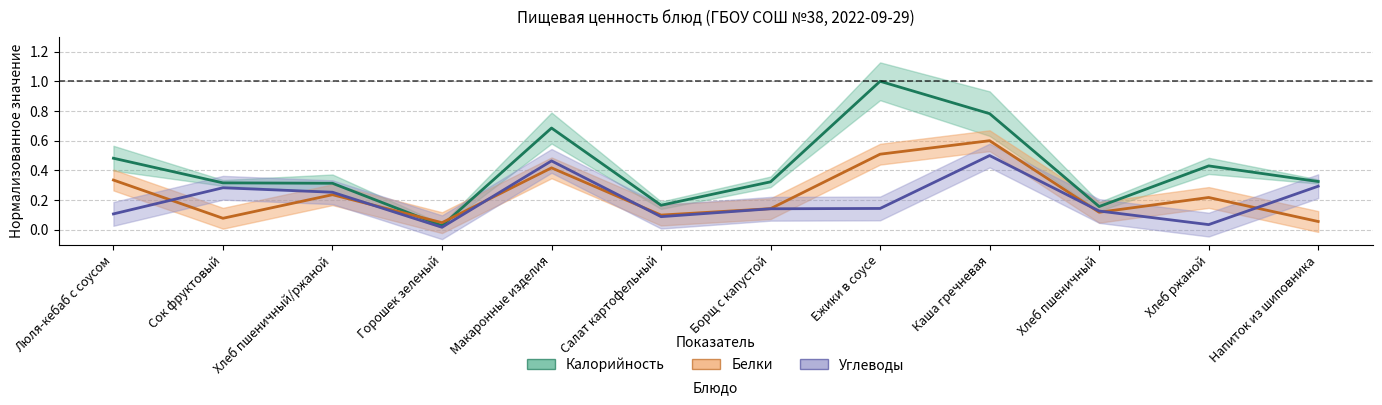

What are all the series names shown in the legend?

Калорийность, Белки, Углеводы